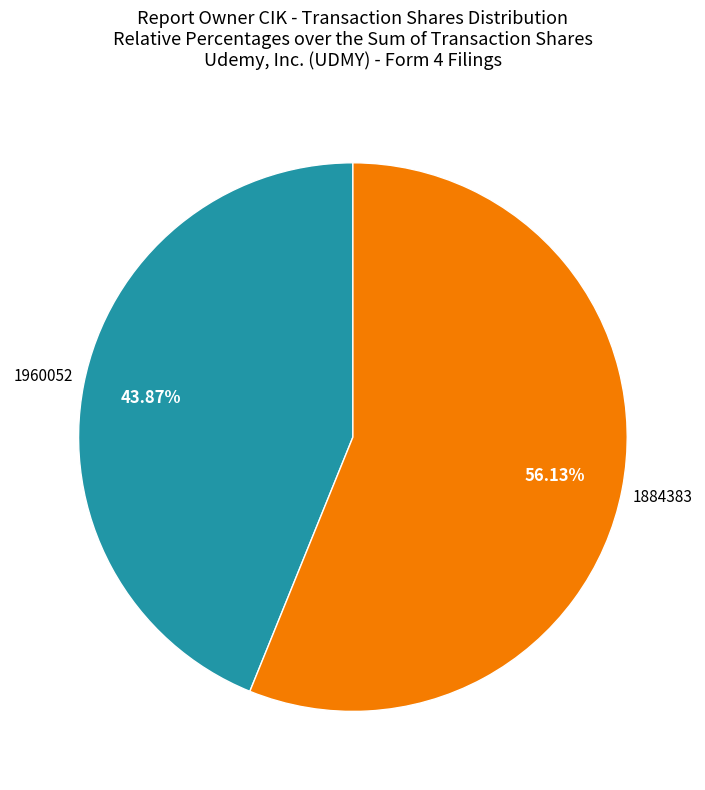

To the nearest percent, what portion does 1960052 represent?

44%